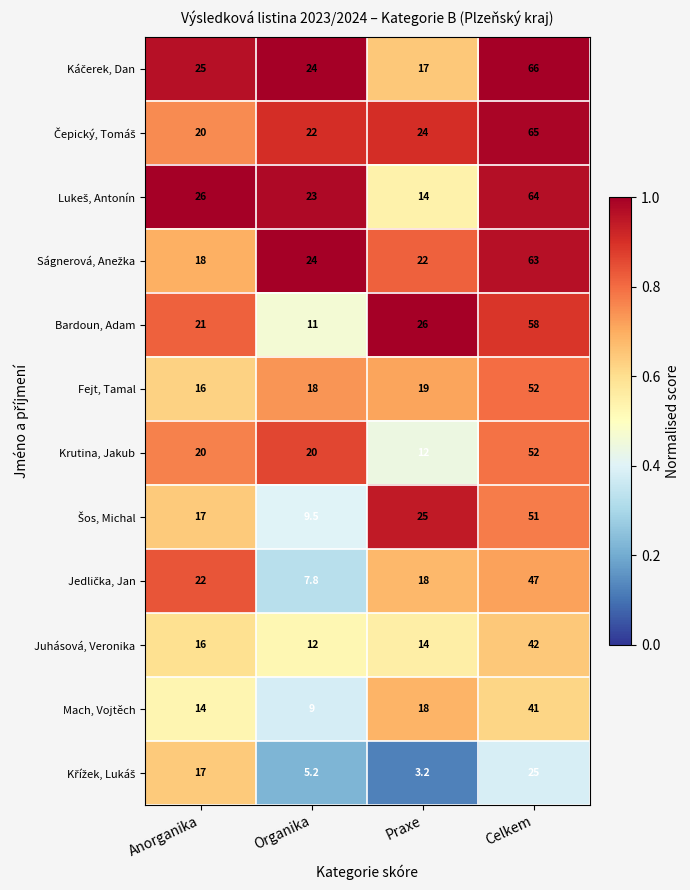

At which category is the sum across all series the highest?

Celkem